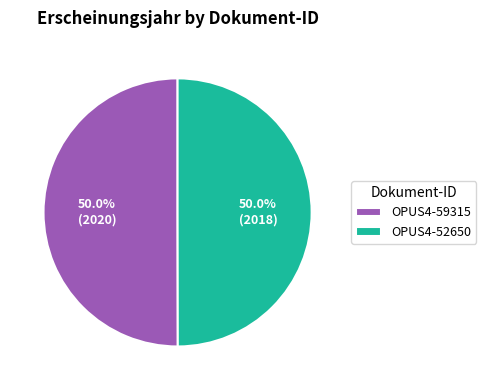

How many slices are in this pie chart?

2